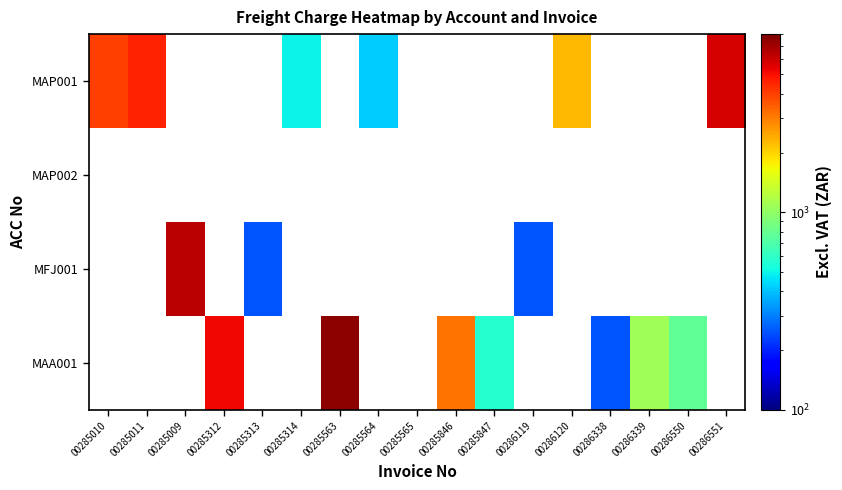

Which label corresponds to the largest value in the chart?

00285563